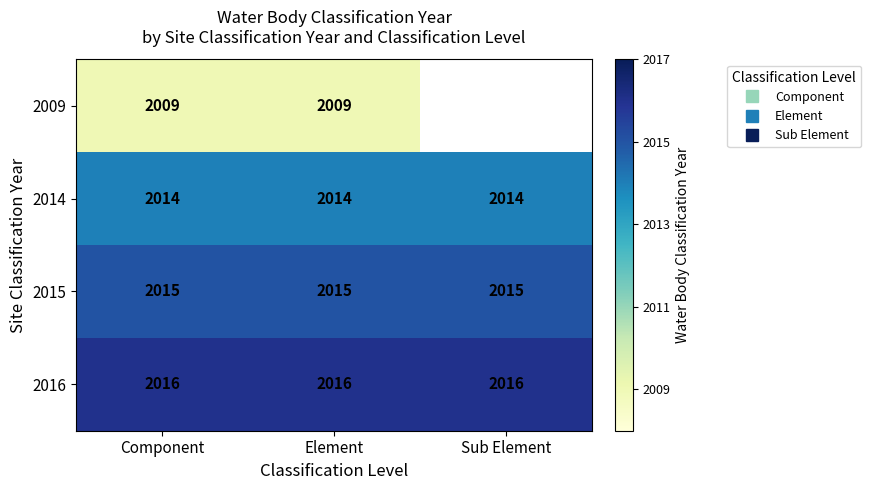

Rank the categories by 2015 value from lowest to highest.

Component, Element, Sub Element